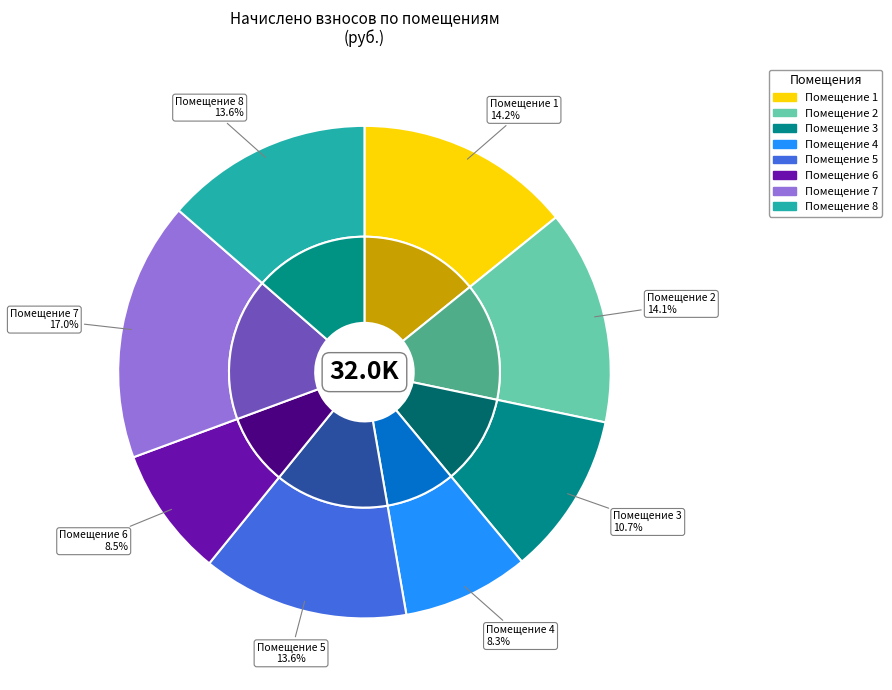

What is the smallest slice in the pie chart?

4